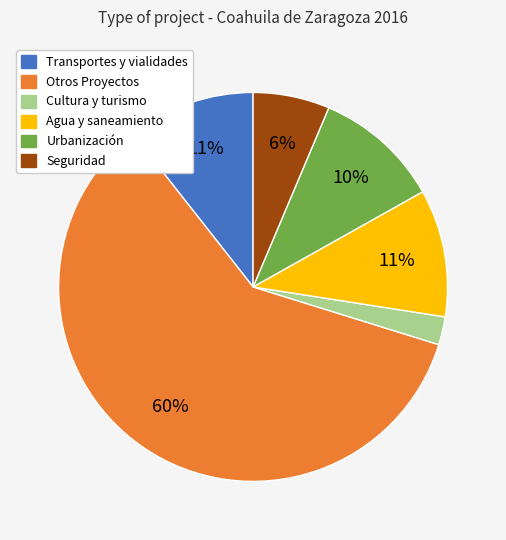

True or false: Seguridad accounts for 1% of the total.

False